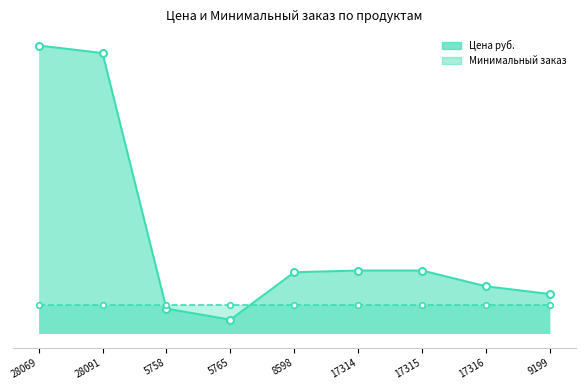

What is the difference between the values at 28091 and 17316?

2867.0